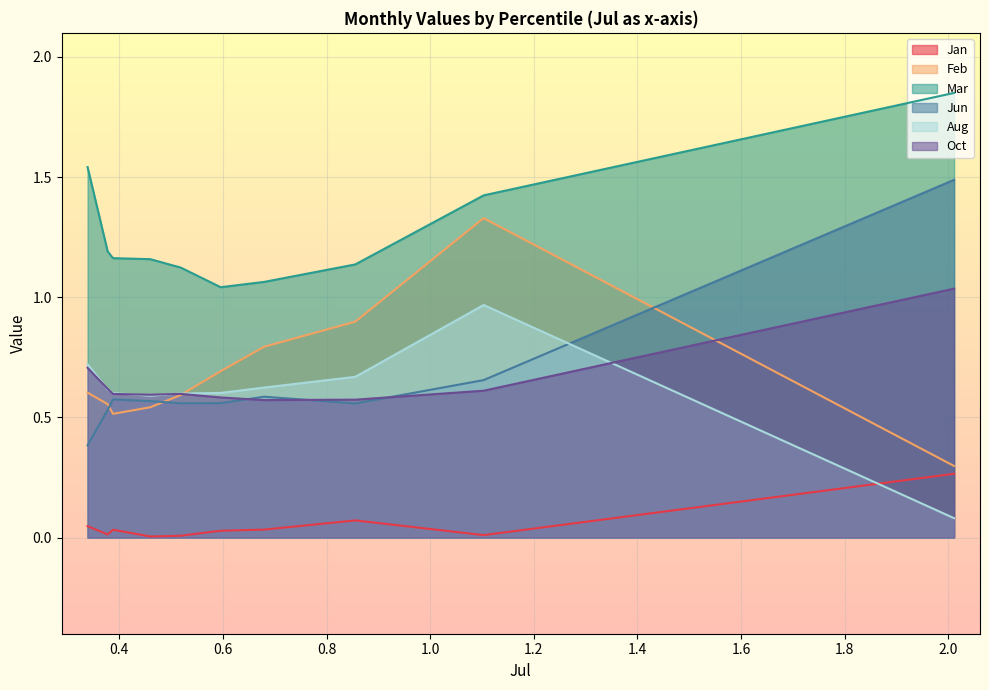

What is the difference between the maximum and minimum values in the Jan series?

0.3